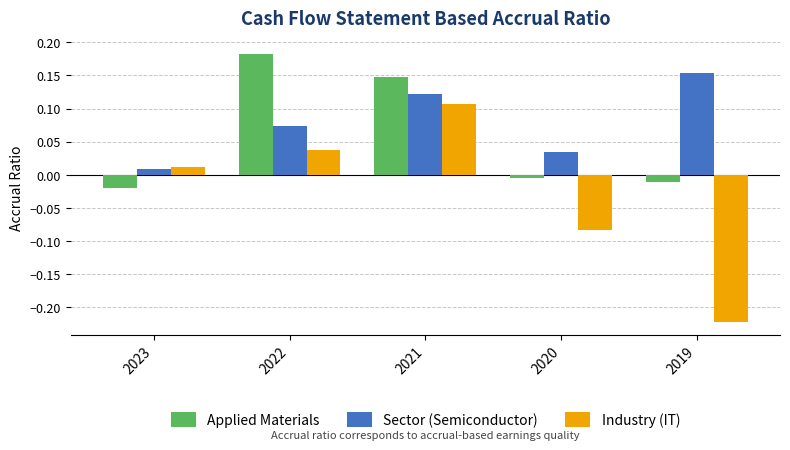

Is it true that Sector (Semiconductor) equals 0.0 at 2022?

False